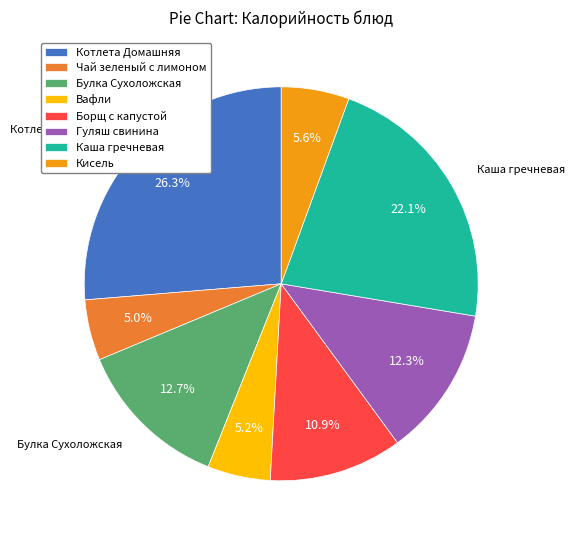

Count the number of slices in the pie.

8